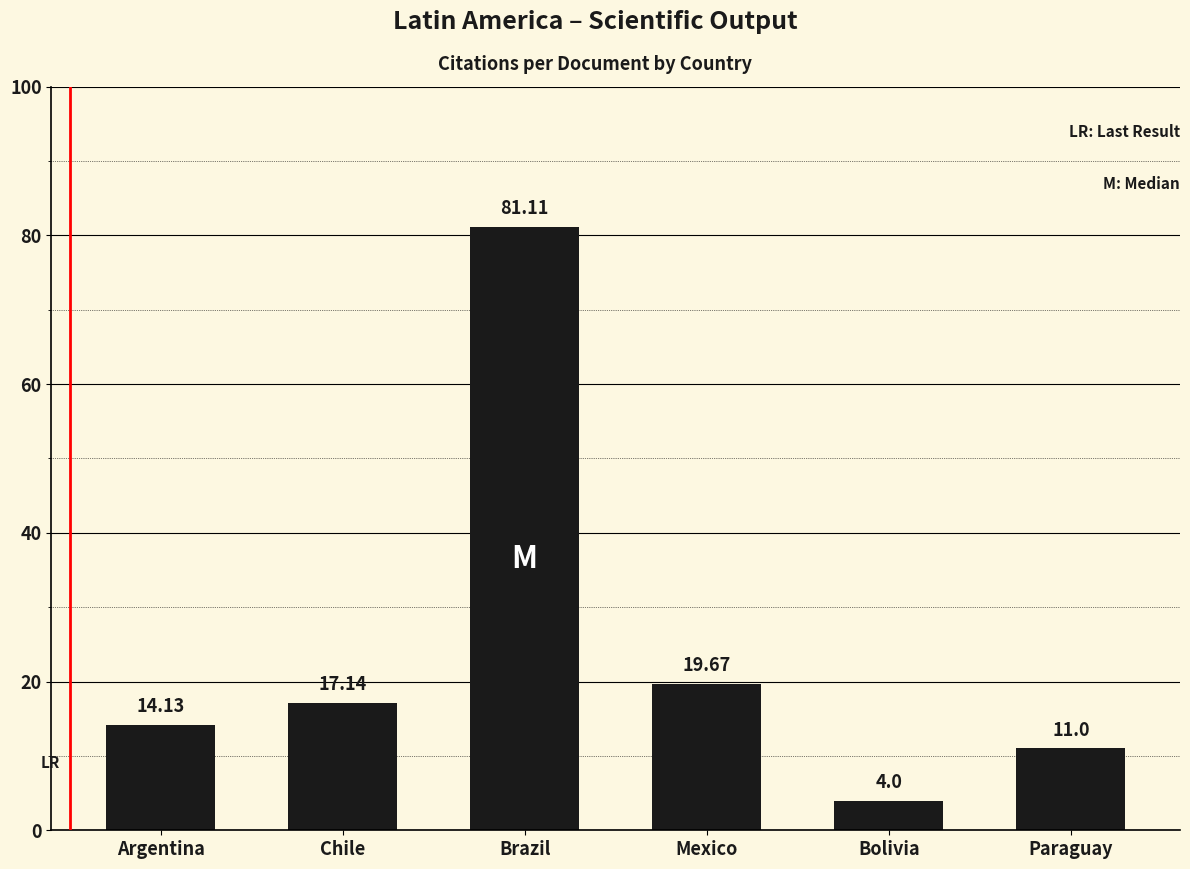

Which category has the highest value across all series?

Brazil